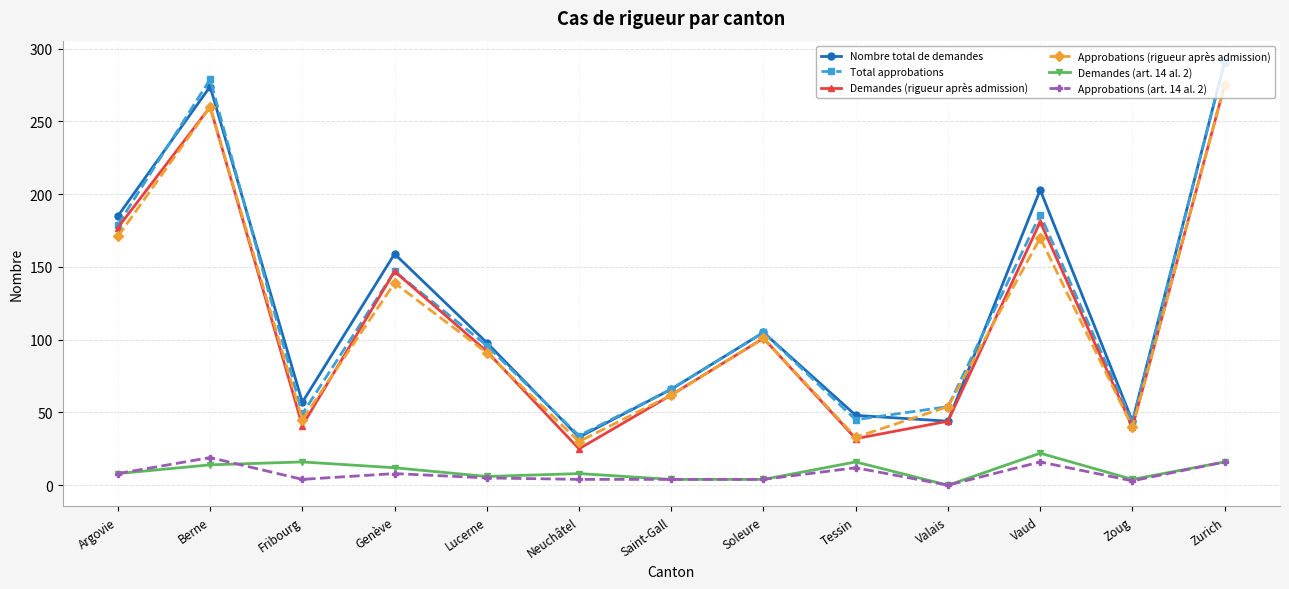

What is the minimum value for Total approbations?

34